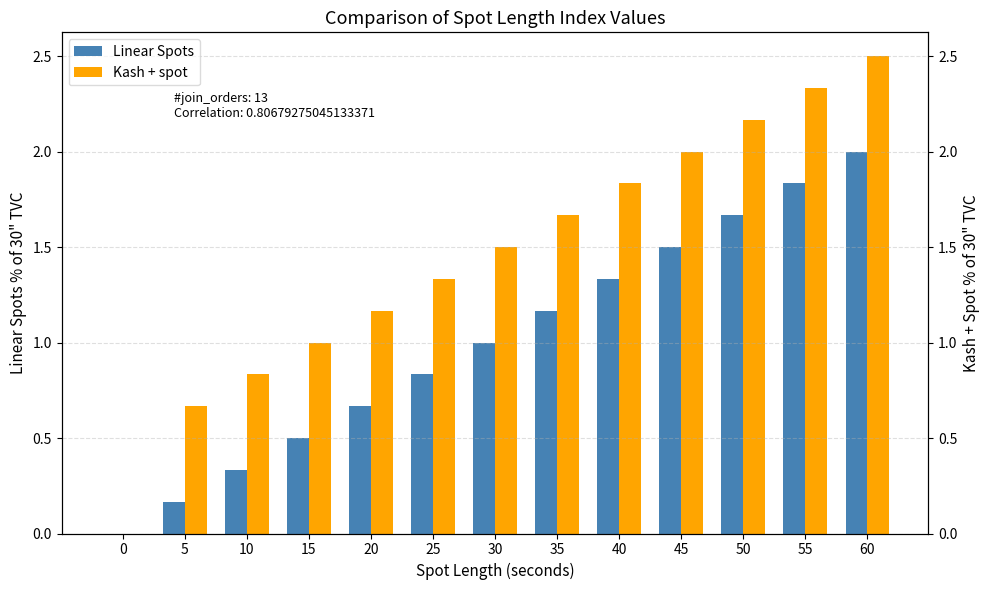

What is the value of the Linear Spots bar at the 5th from the left?

0.7